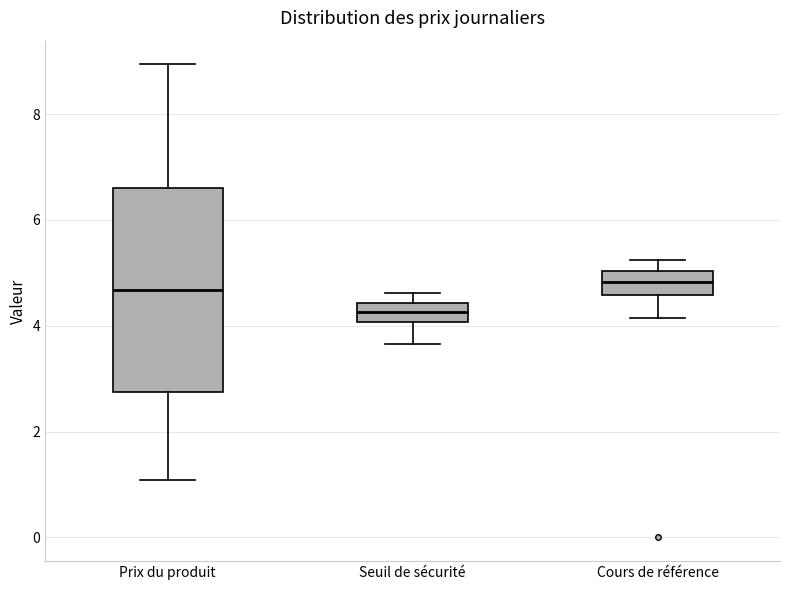

Where is the upper edge of the box for Cours de référence on the y-axis? The values are not printed on the chart, so give them approximately, as read against the axis.

5.0